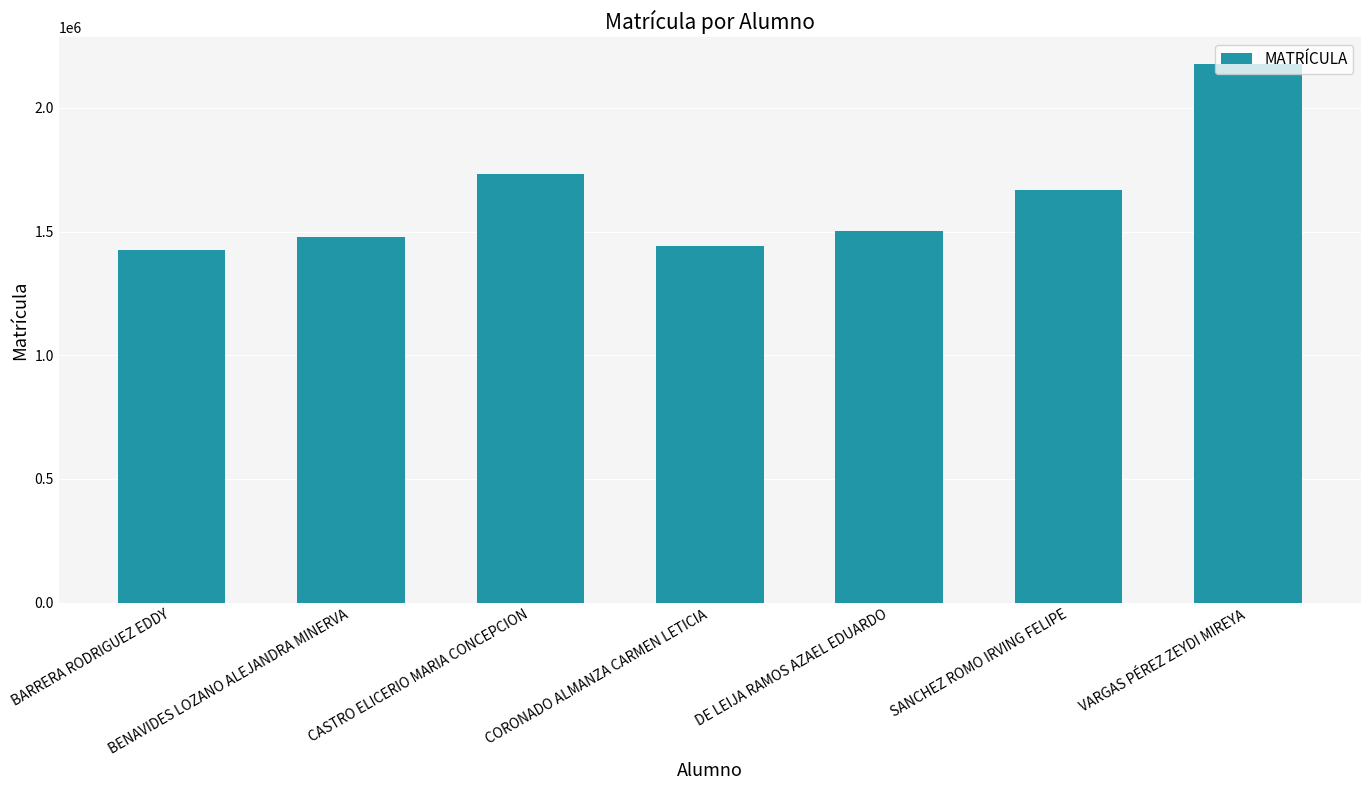

Between BENAVIDES LOZANO ALEJANDRA MINERVA and DE LEIJA RAMOS AZAEL EDUARDO, which is larger?

DE LEIJA RAMOS AZAEL EDUARDO